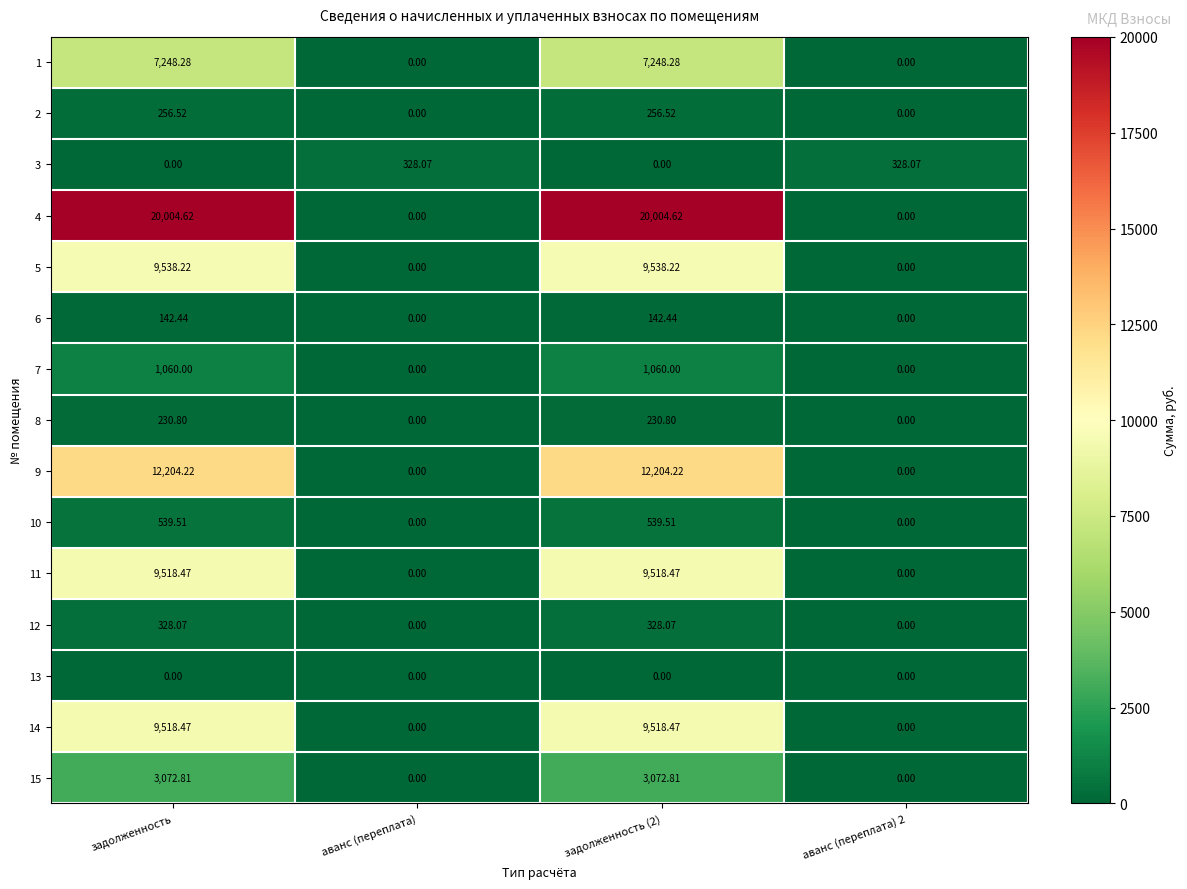

Where does the 5 series first go above 9538?

задолженность